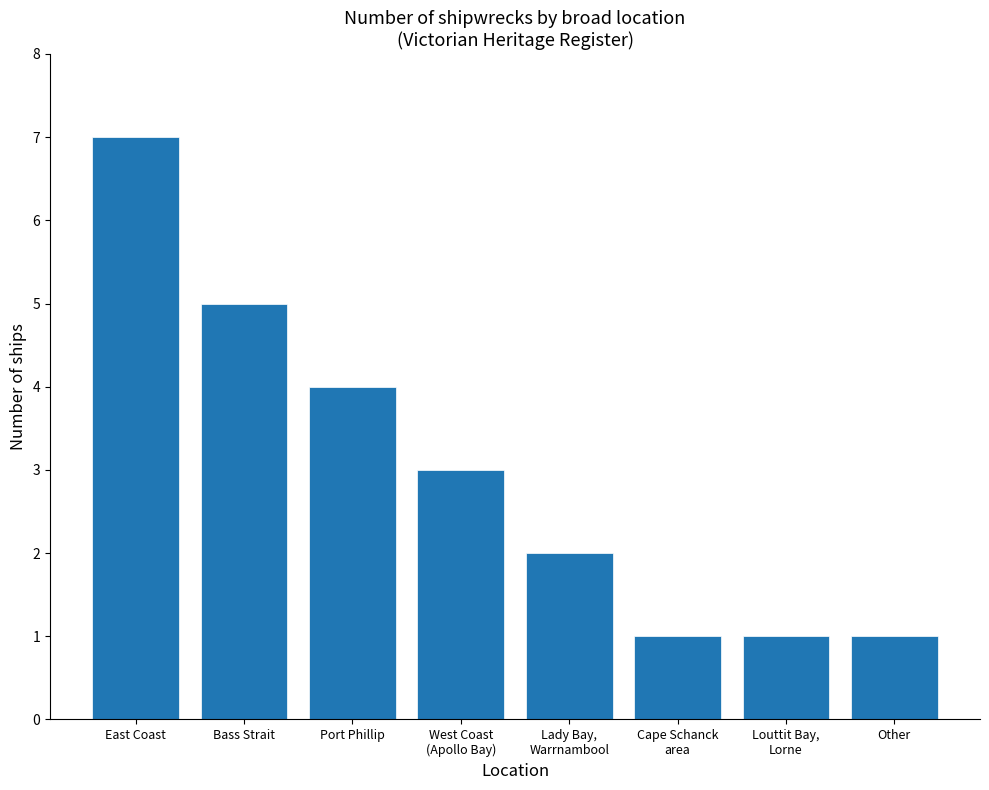

What is the label of the 7th bar from the left?

Louttit Bay,
Lorne